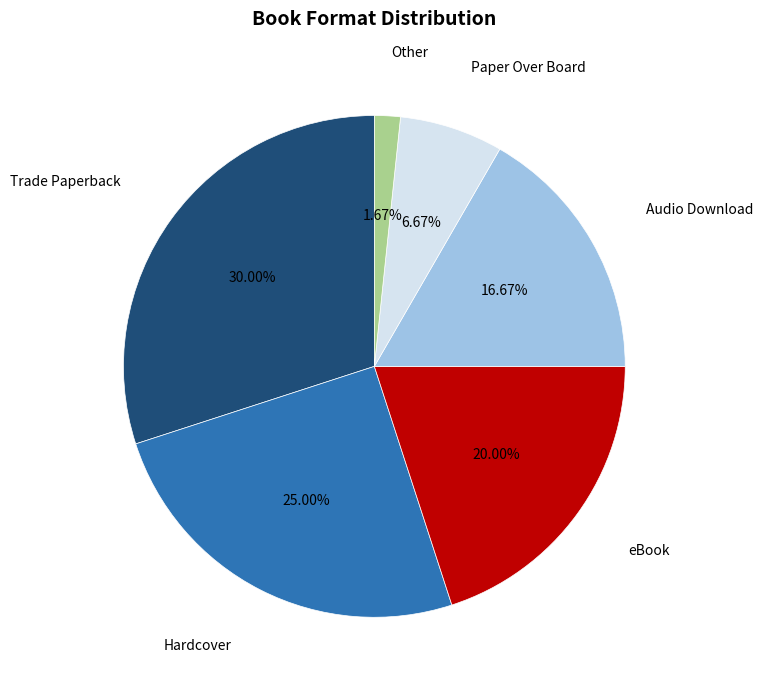

Which has a higher value, Hardcover or Trade Paperback?

Trade Paperback